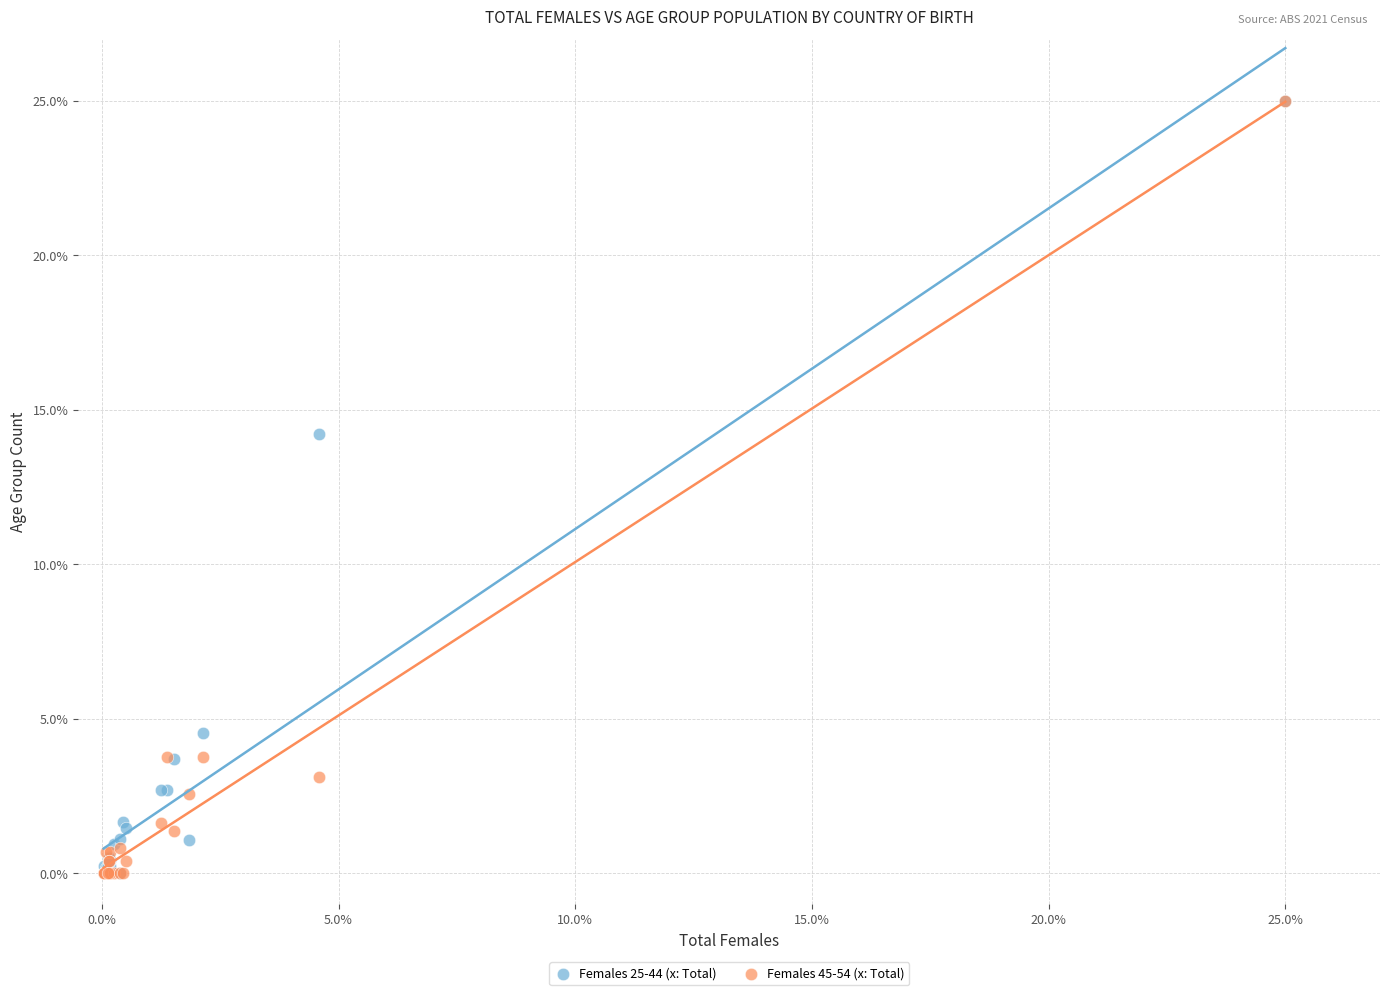

Across all series, what Y value is closest to 12?

14.2